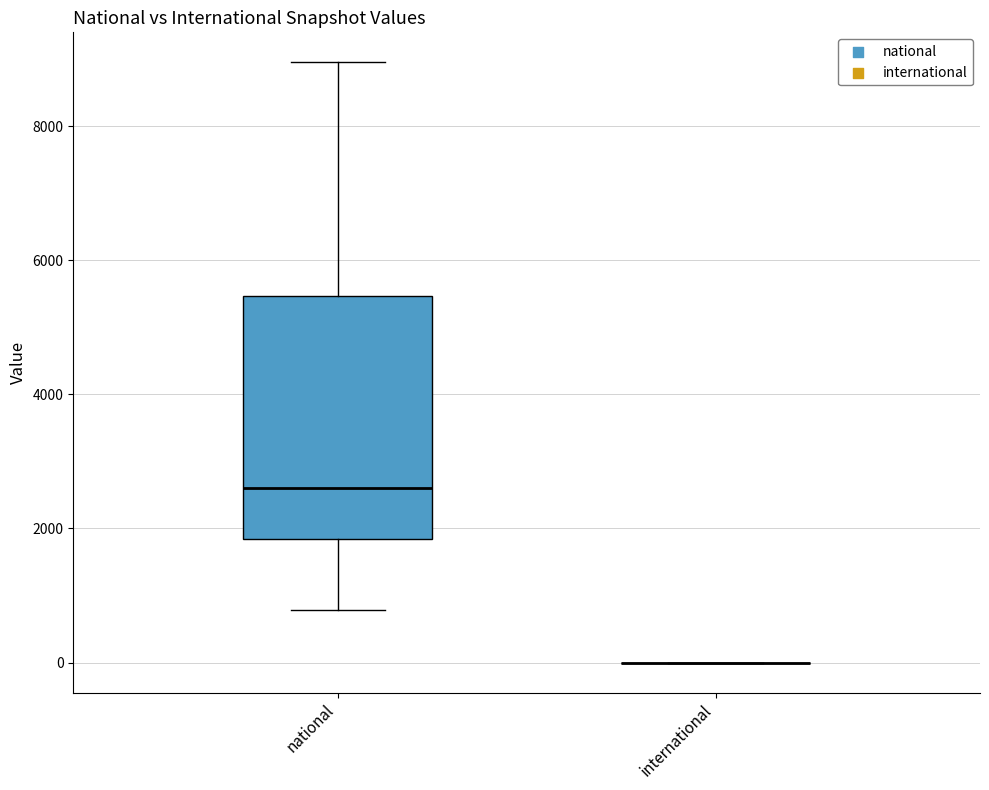

Where does the lower whisker of the box for national end on the y-axis? The values are not printed on the chart, so give them approximately, as read against the axis.

800